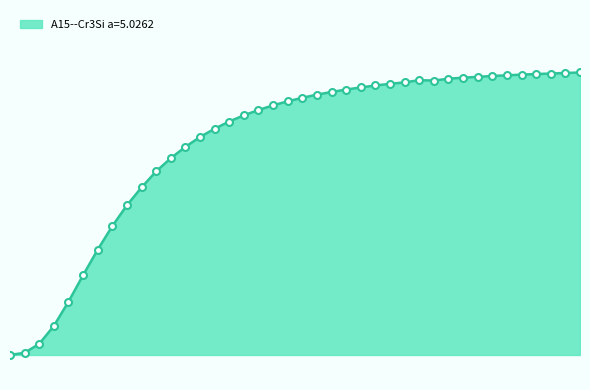

Does the chart have visible grid lines?

No